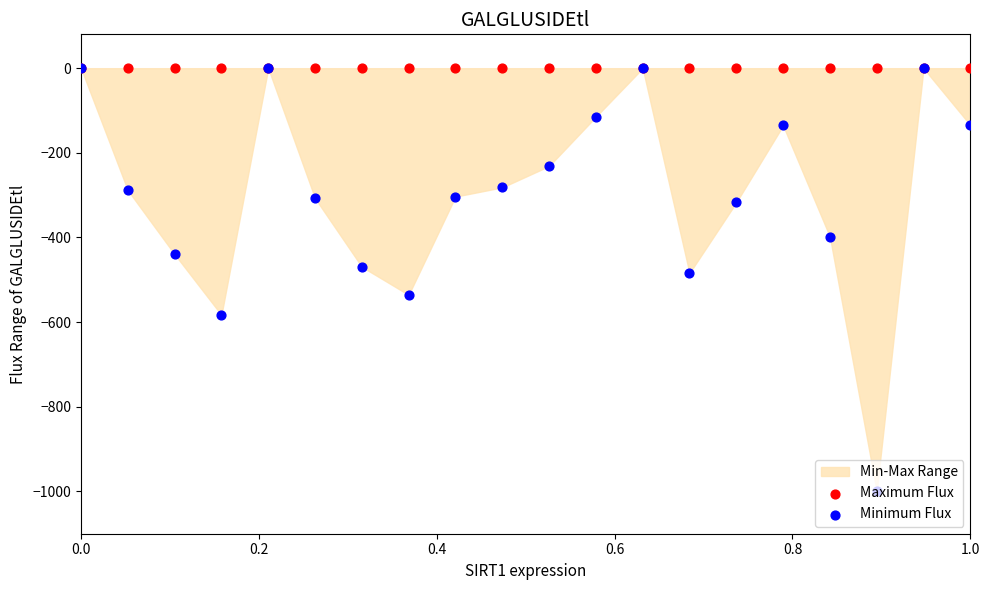

Which series has the largest total across all categories?

Maximum Flux